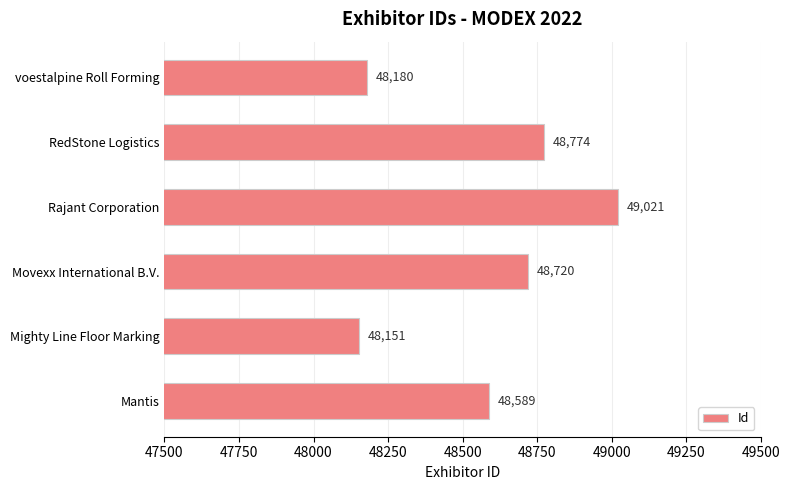

What is the difference between the values at Rajant Corporation and RedStone Logistics?

247